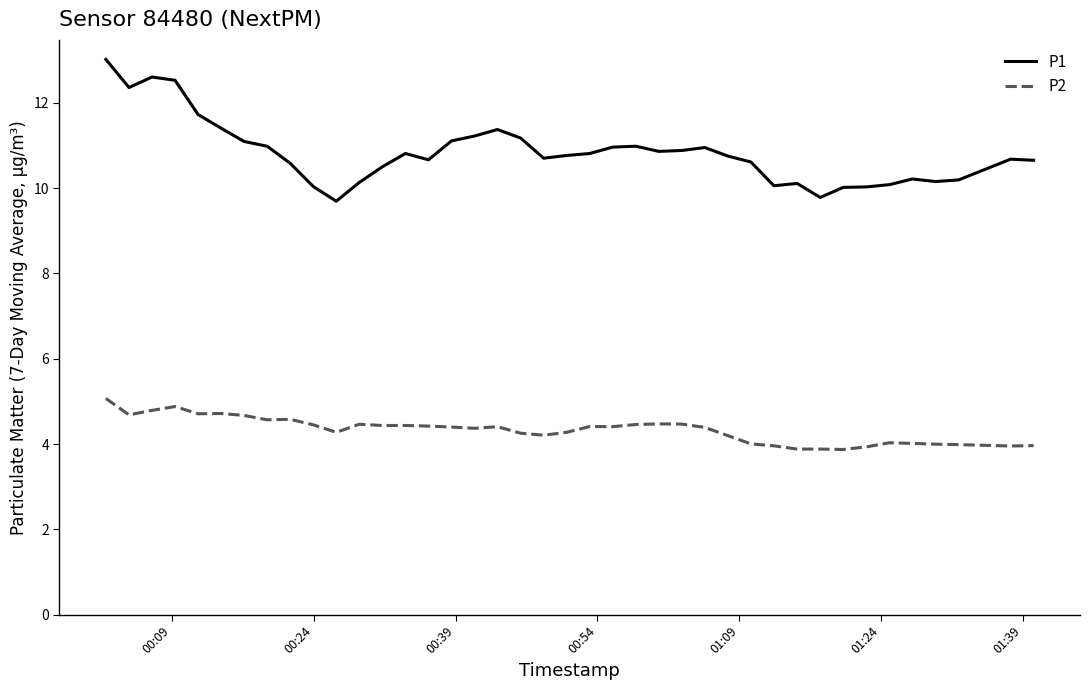

Count the number of categories in the chart.

40